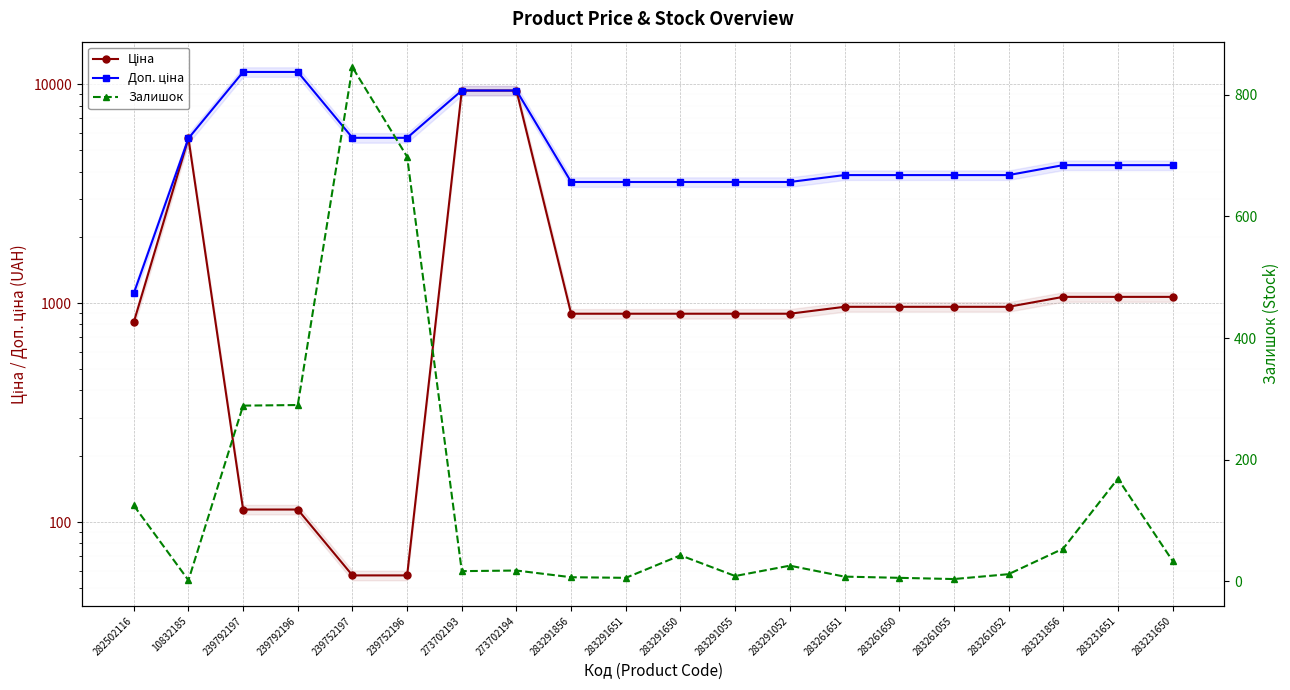

At which label does Доп. ціна reach its minimum?

282502116